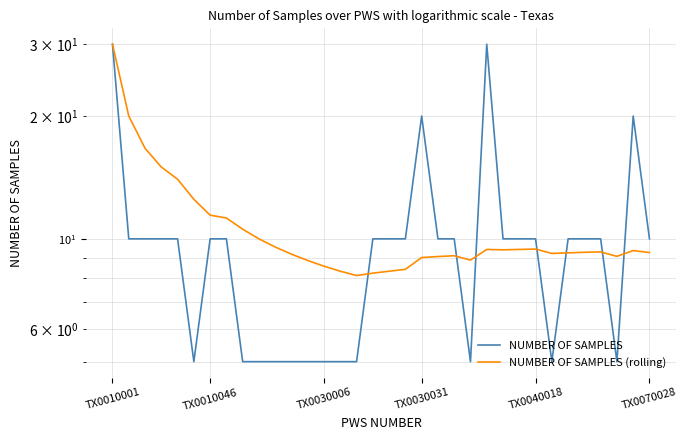

True or false: NUMBER OF SAMPLES (rolling) has a value of 13.8 at 17.

False